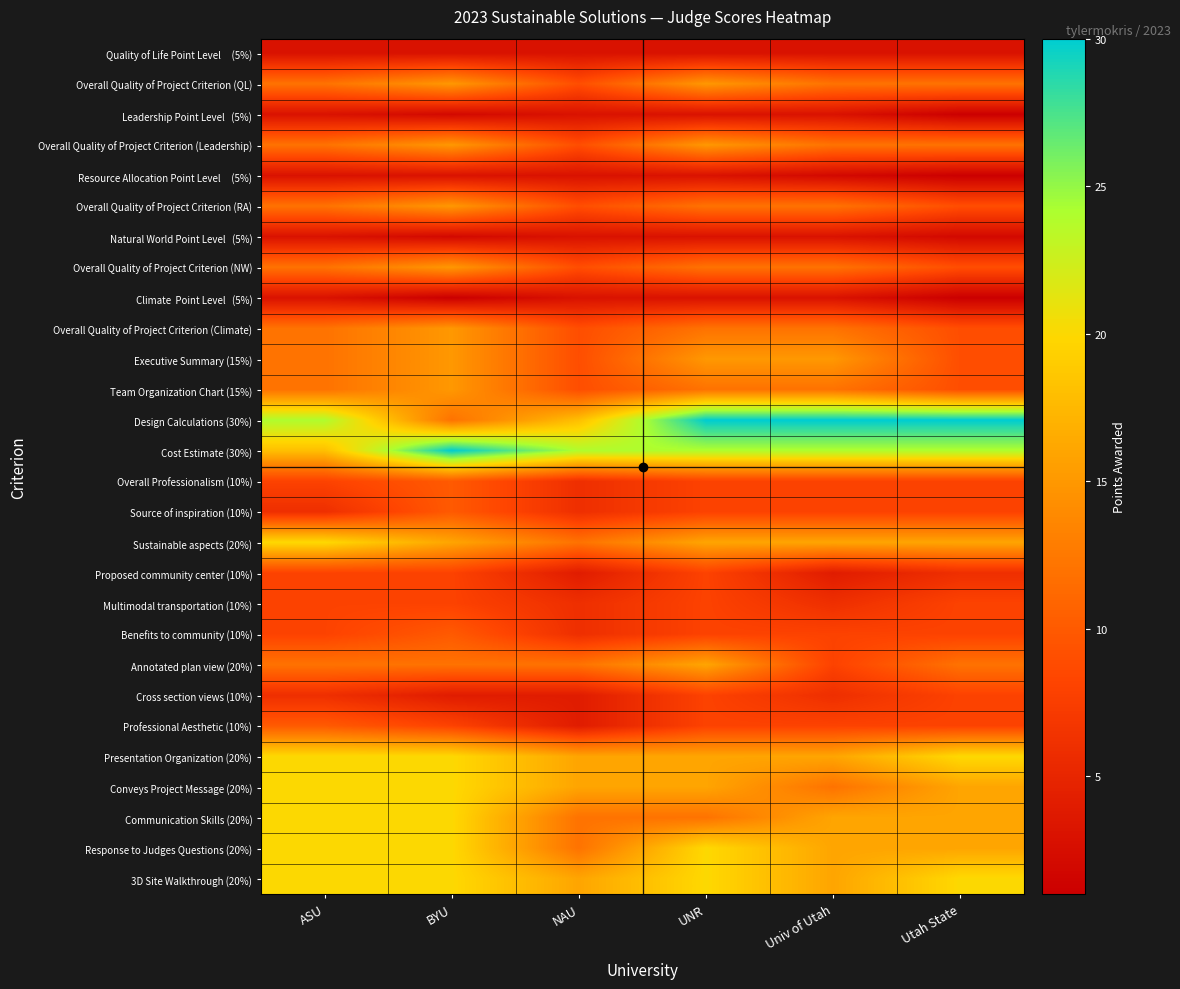

At which category does the chart reach its minimum across all series?

Utah State